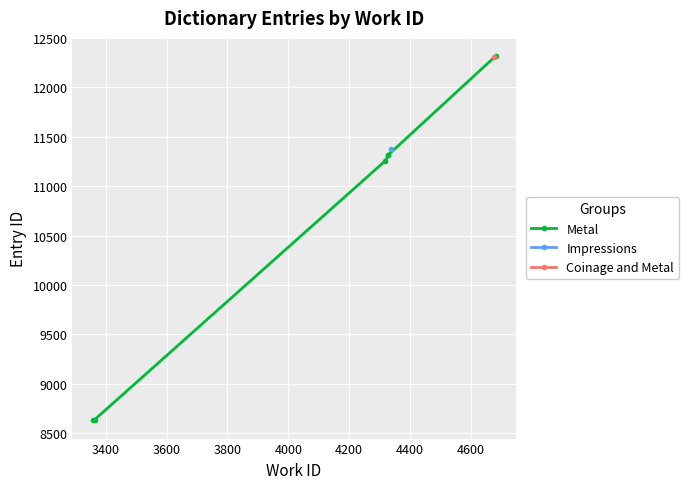

What is the maximum value shown in the chart?

12317